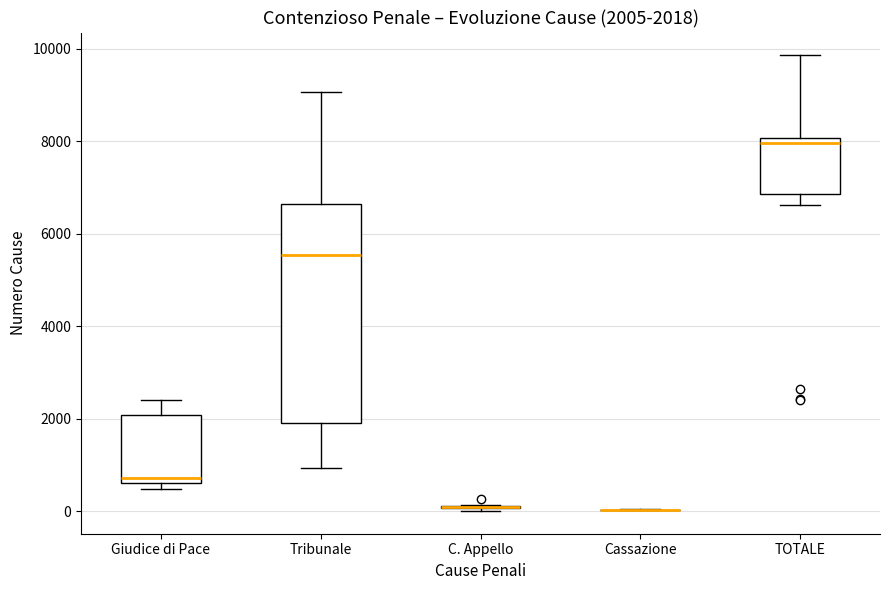

Comparing the boxes themselves (not the whiskers), which one is the tallest?

Tribunale